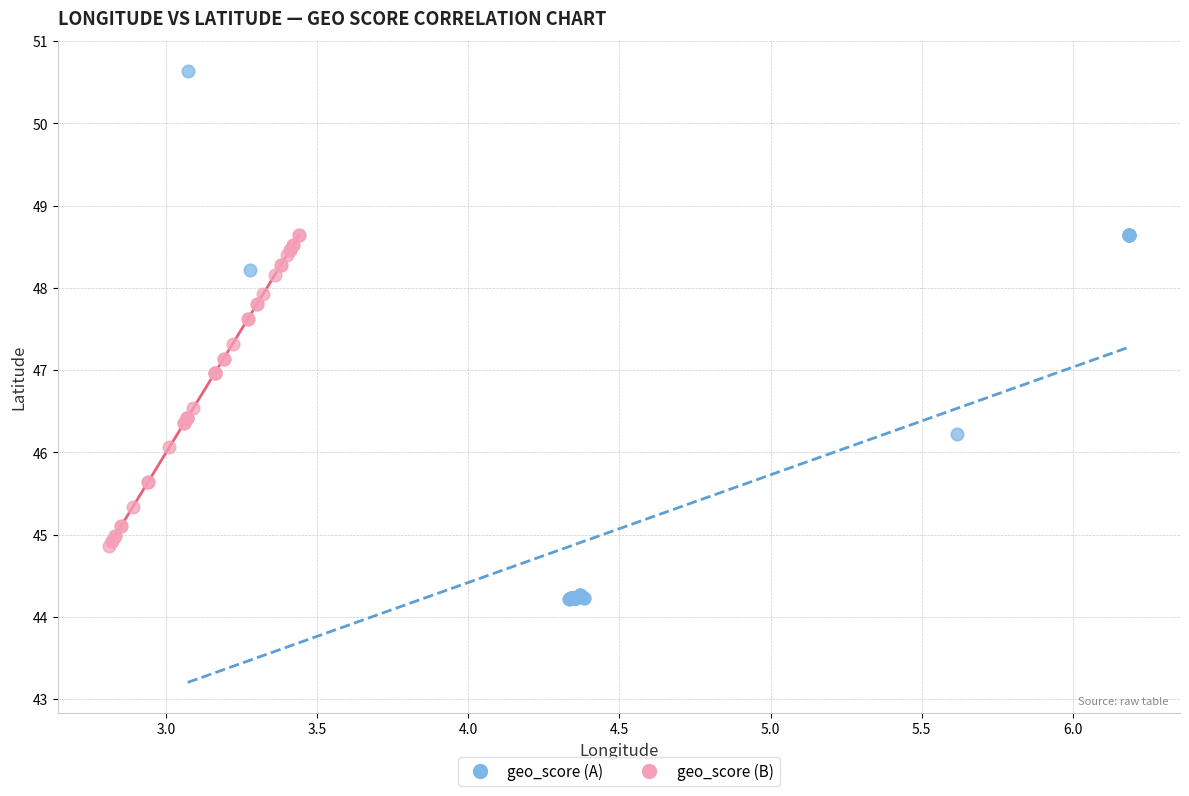

Which series has the widest spread of Y values?

geo_score (A)